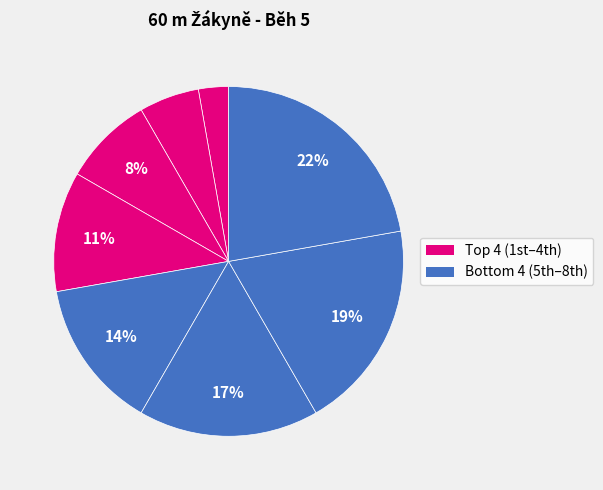

How many slices are in this pie chart?

8